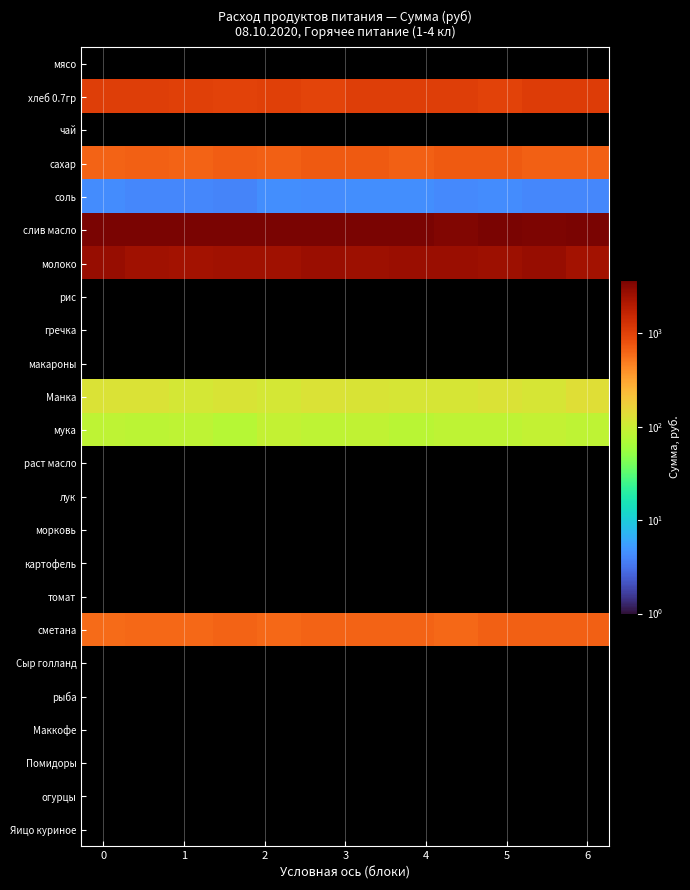

At how many categories does at least one series exceed 3747?

6